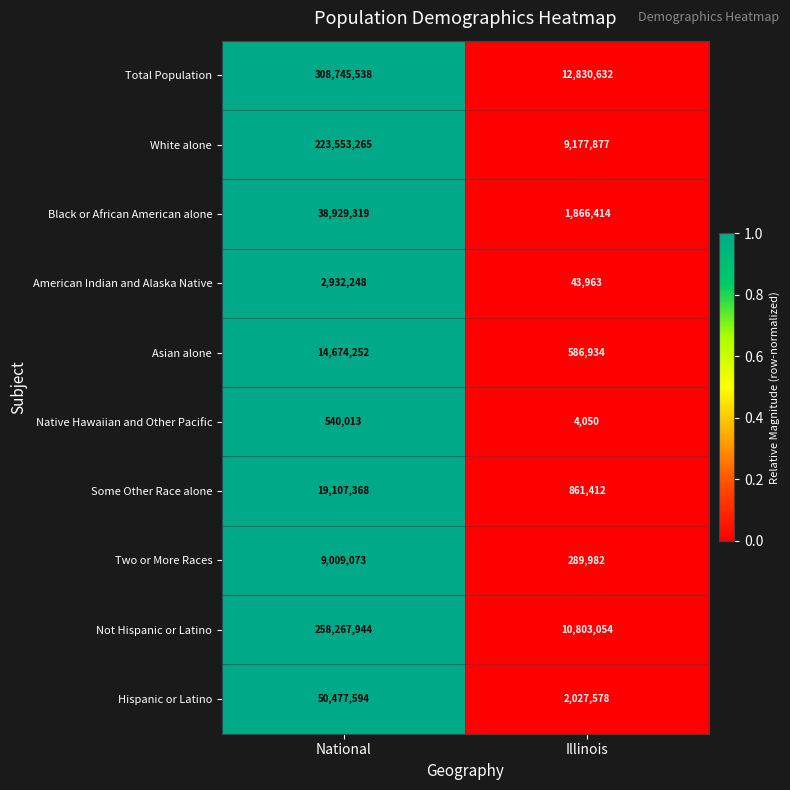

What is the sum of all Native Hawaiian and Other Pacific values?

544063